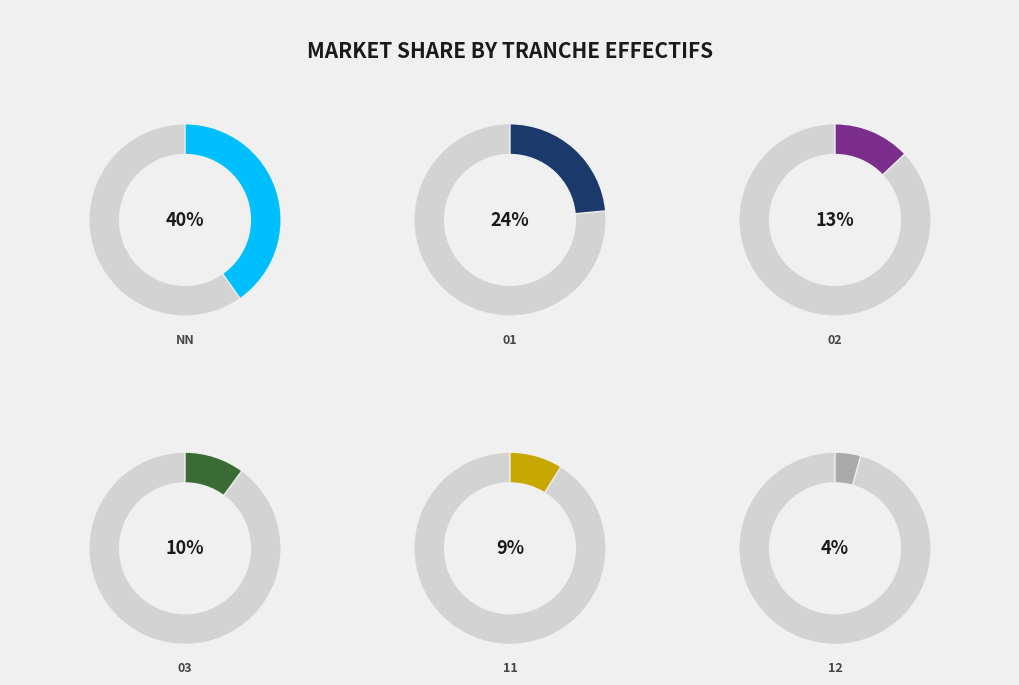

How many slices are in this pie chart?

6